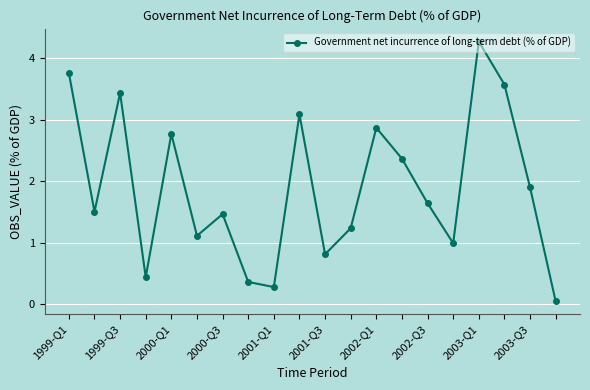

What is the sum of all values?

37.9